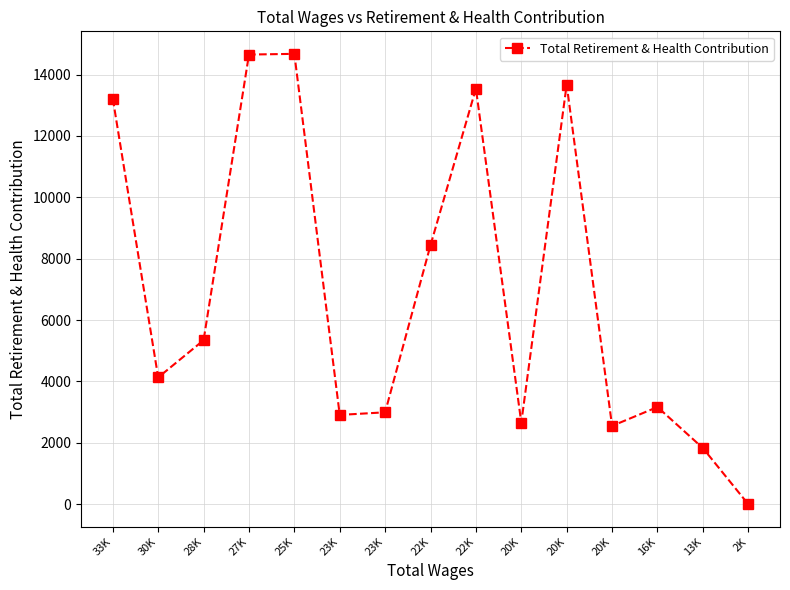

What is the label of the 9th point from the right?

23K